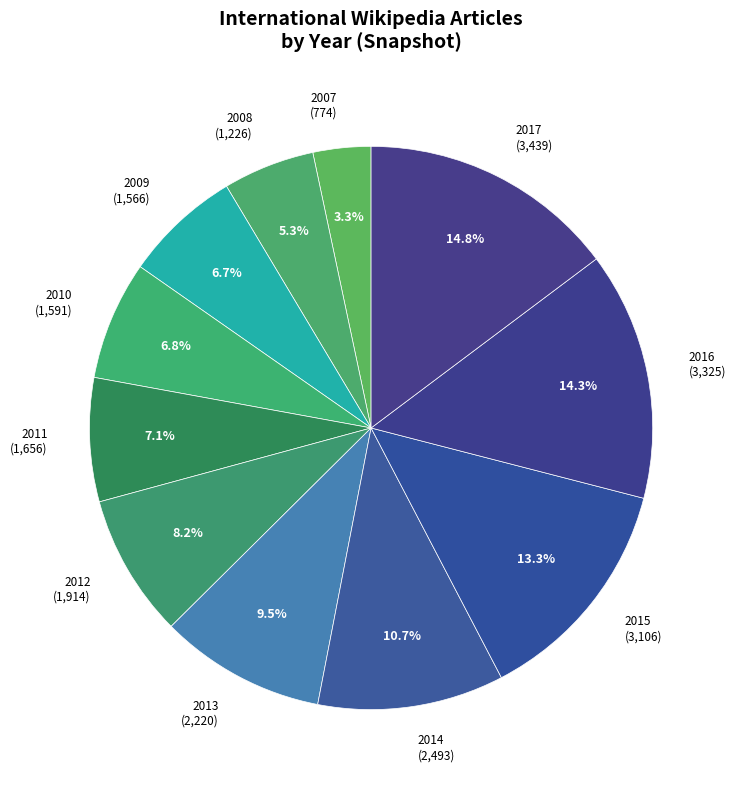

Does any single category account for the majority?

No